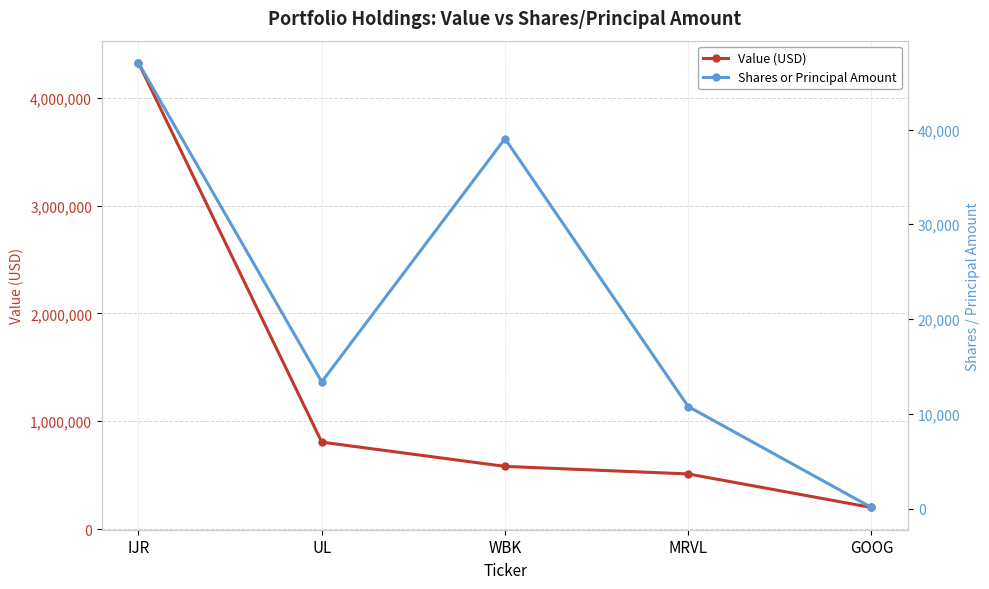

At how many categories does at least one series exceed 1434251?

1